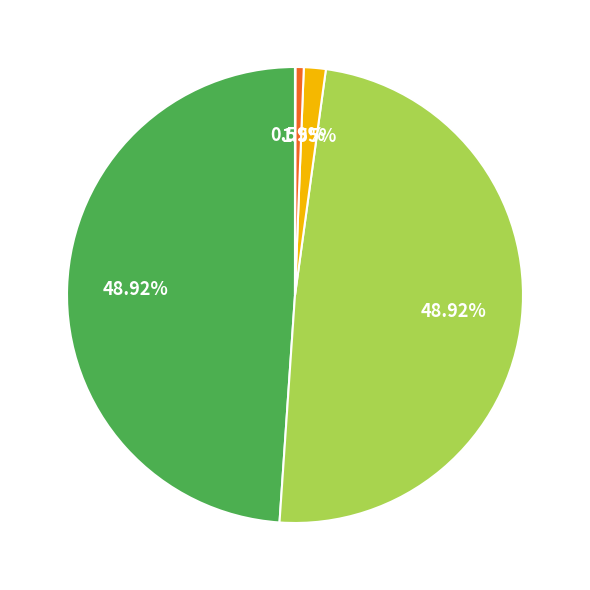

Is there a majority slice in this chart?

No